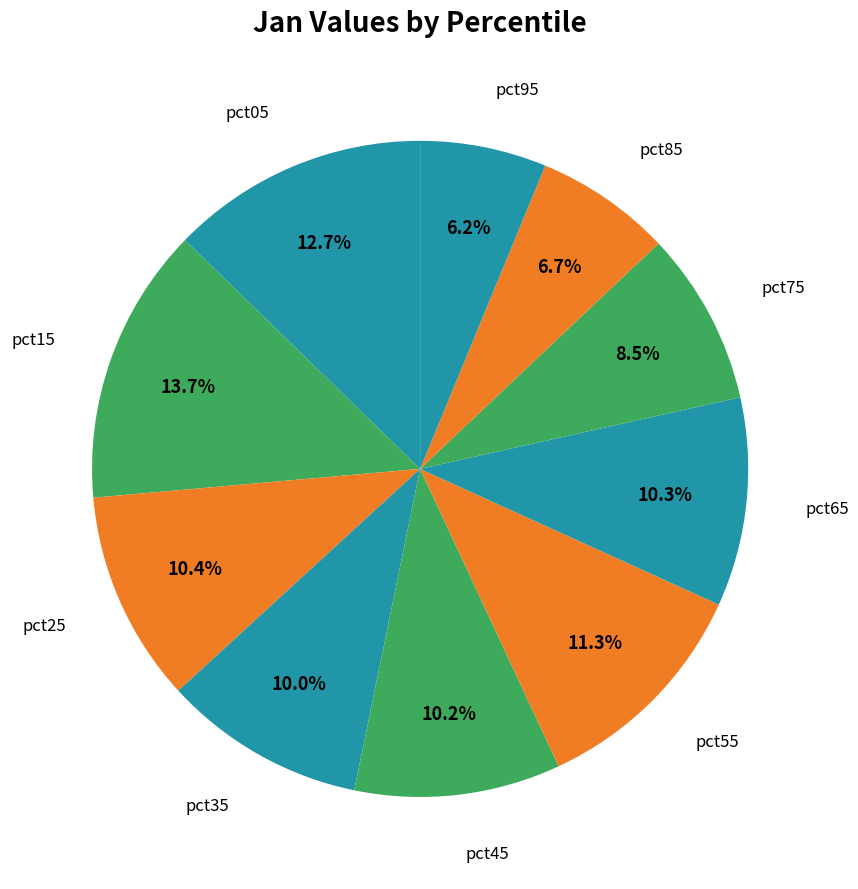

Does pct85 account for over 50% of the chart?

No